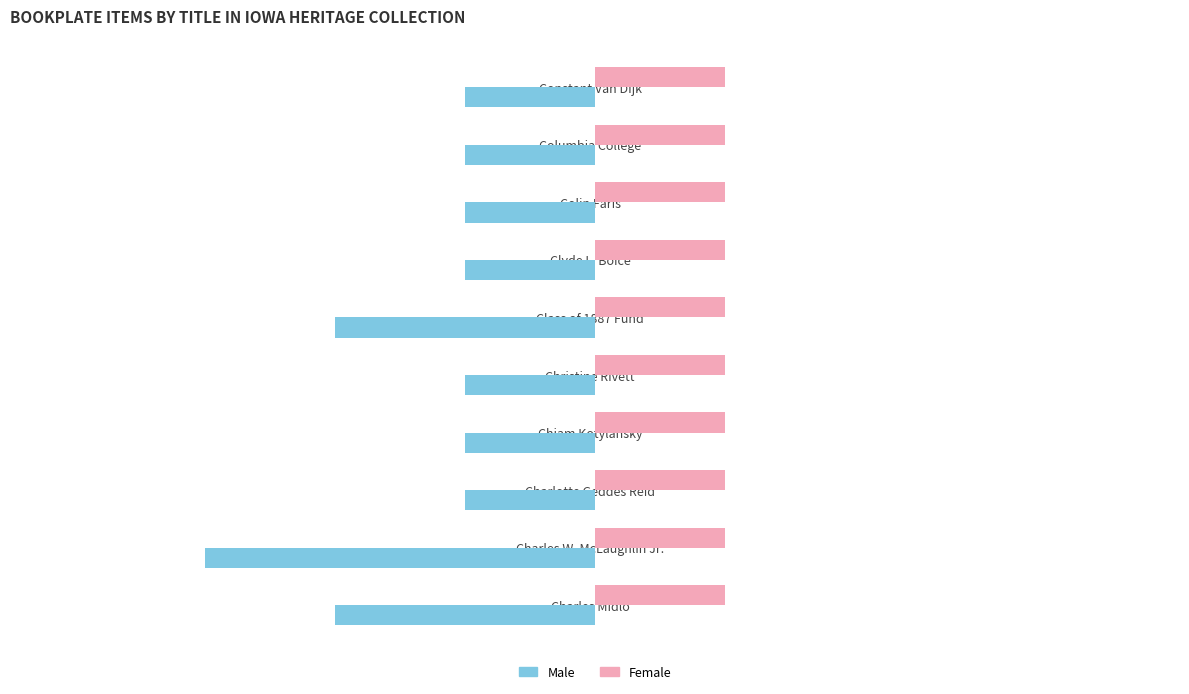

What is the greatest value displayed?

1